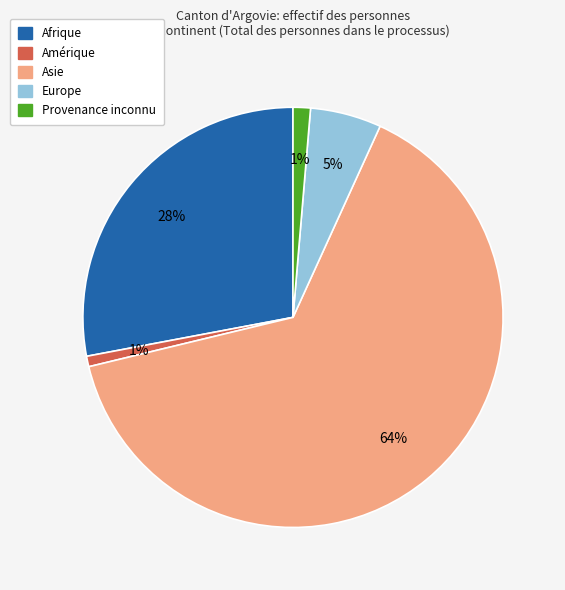

Combined, do Asie and Provenance inconnu account for over 50%?

Yes